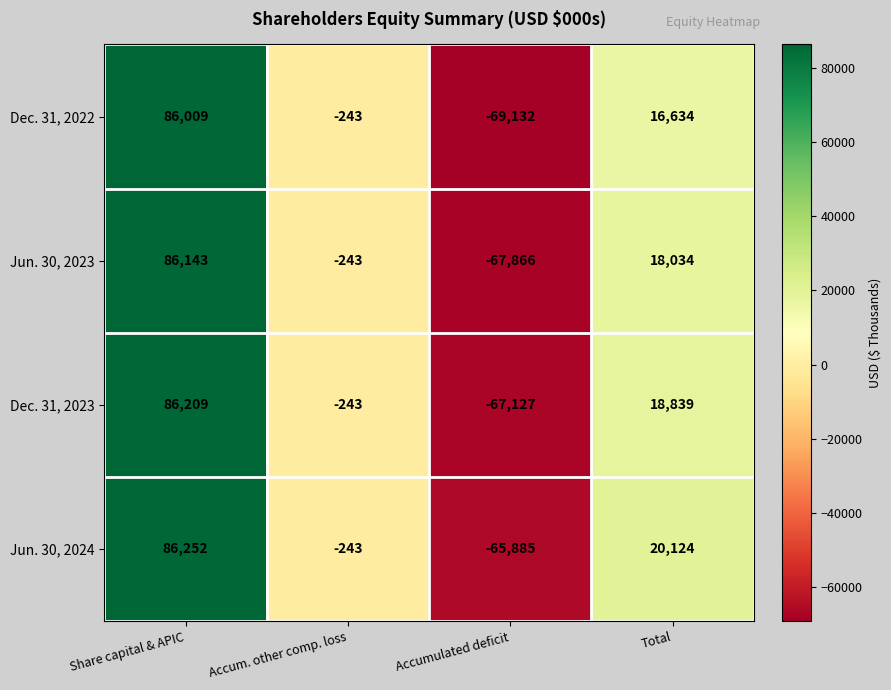

What is the maximum value for Jun. 30, 2024?

86252